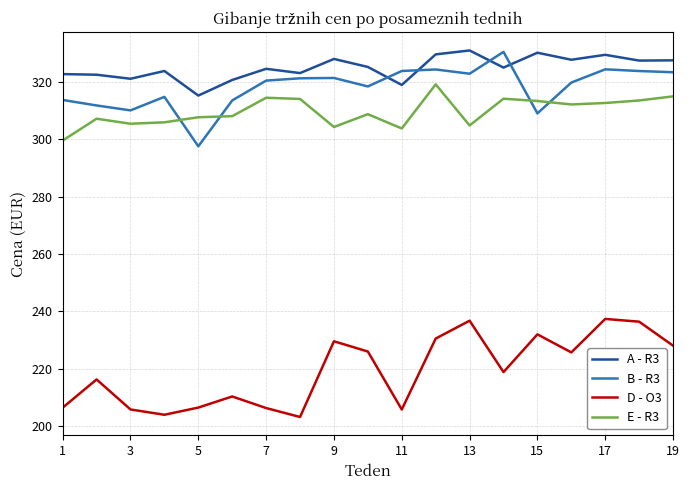

What is the difference between the maximum and minimum values in the E - R3 series?

19.6